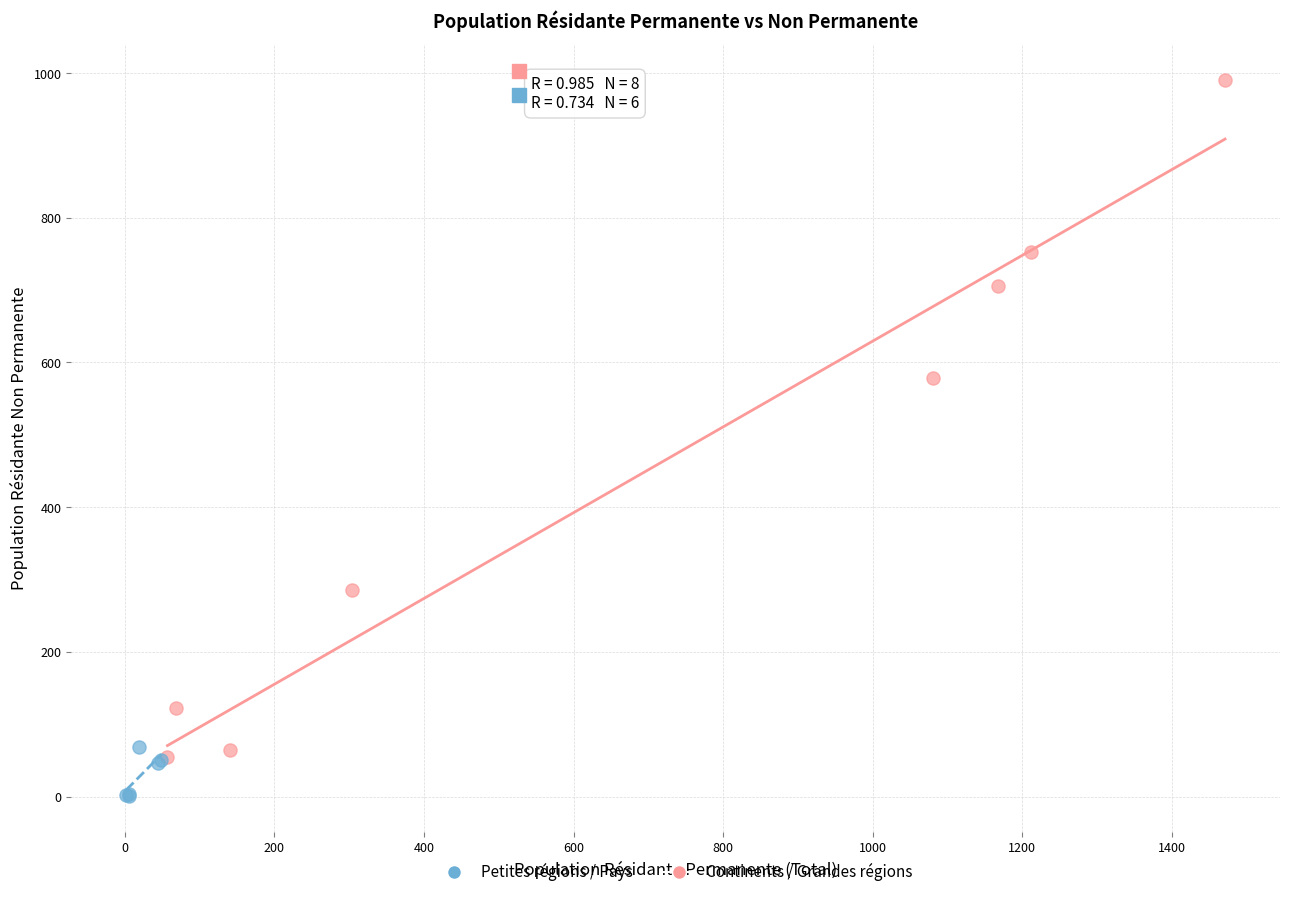

Which series reaches the maximum Y coordinate?

Continents / Grandes régions